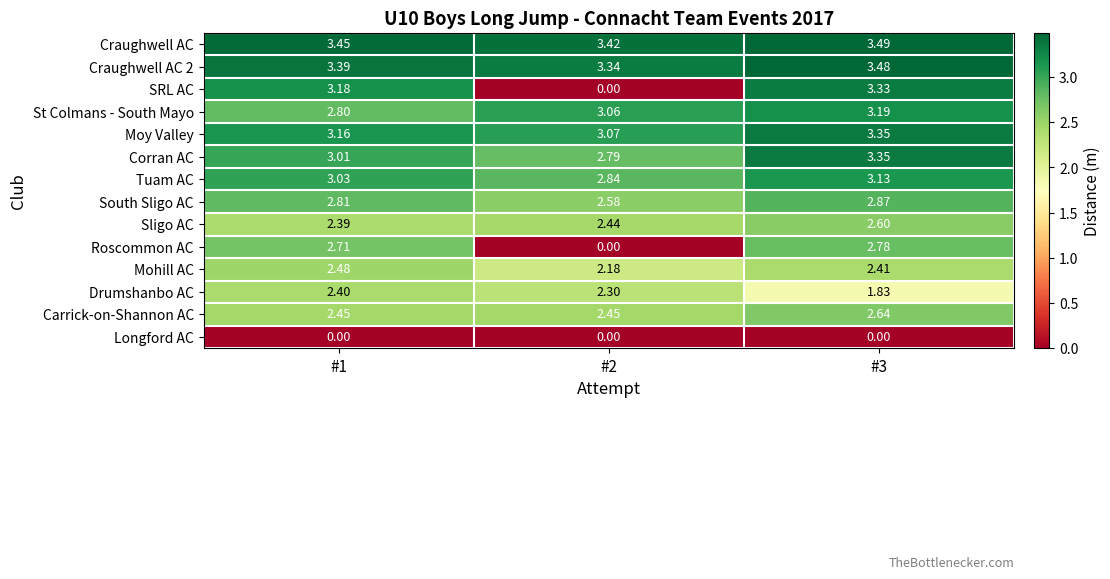

Which series has the widest spread of values?

SRL AC